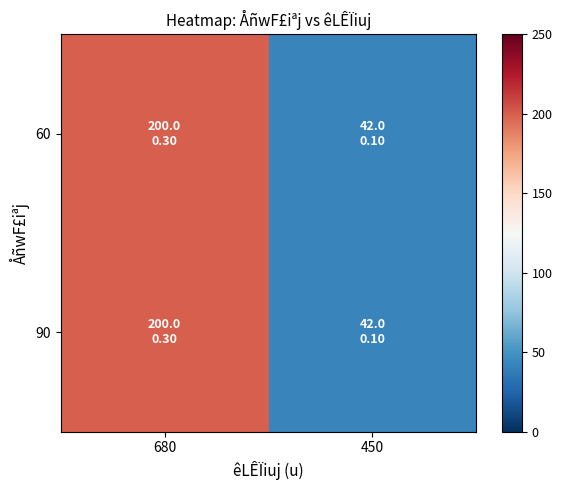

What is the total value across all series at 680?

400